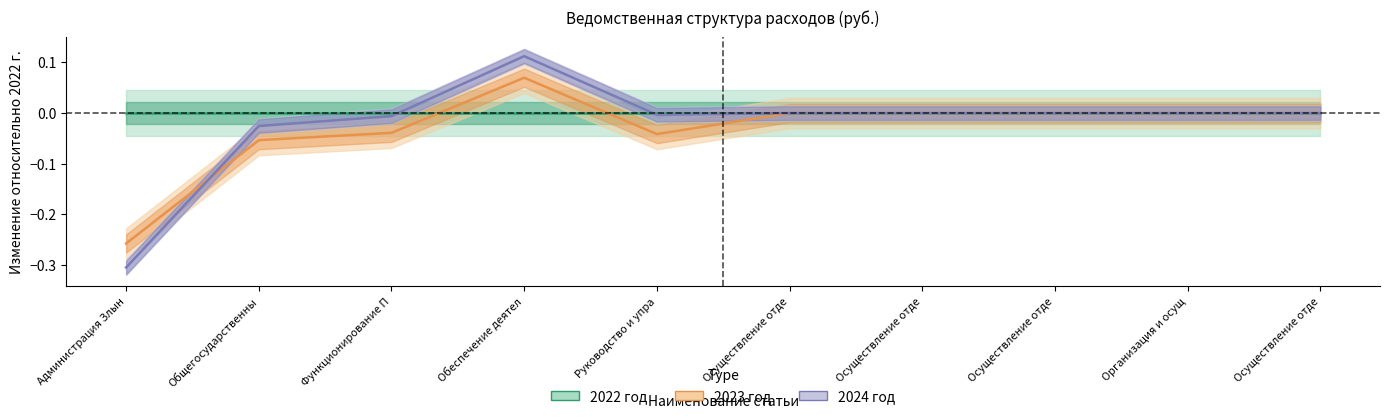

How many negative values does the 2024 год series have?

4